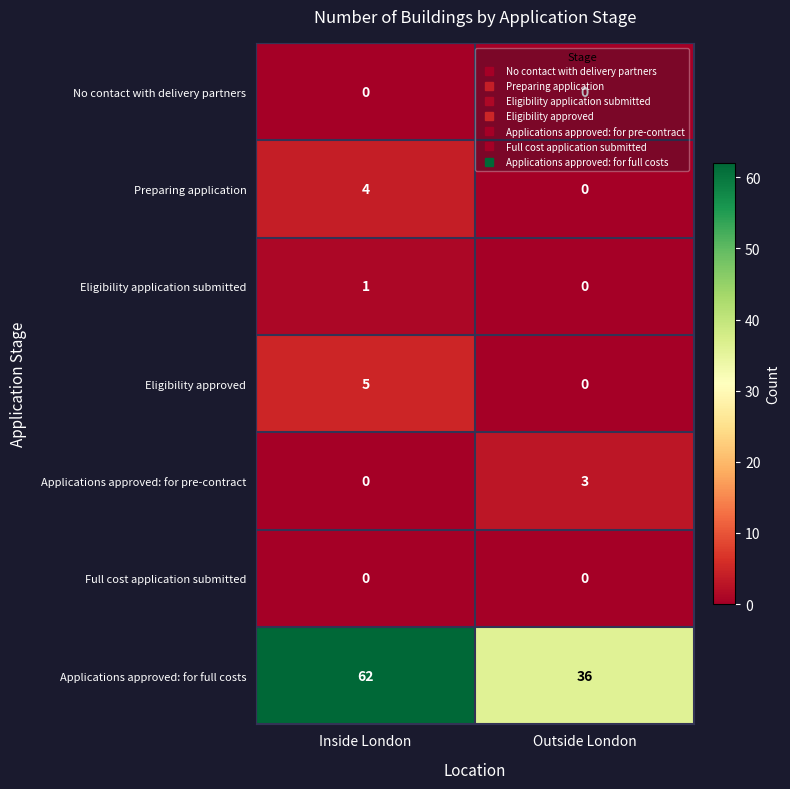

The value of Eligibility approved at Outside London is 2. True or false?

False